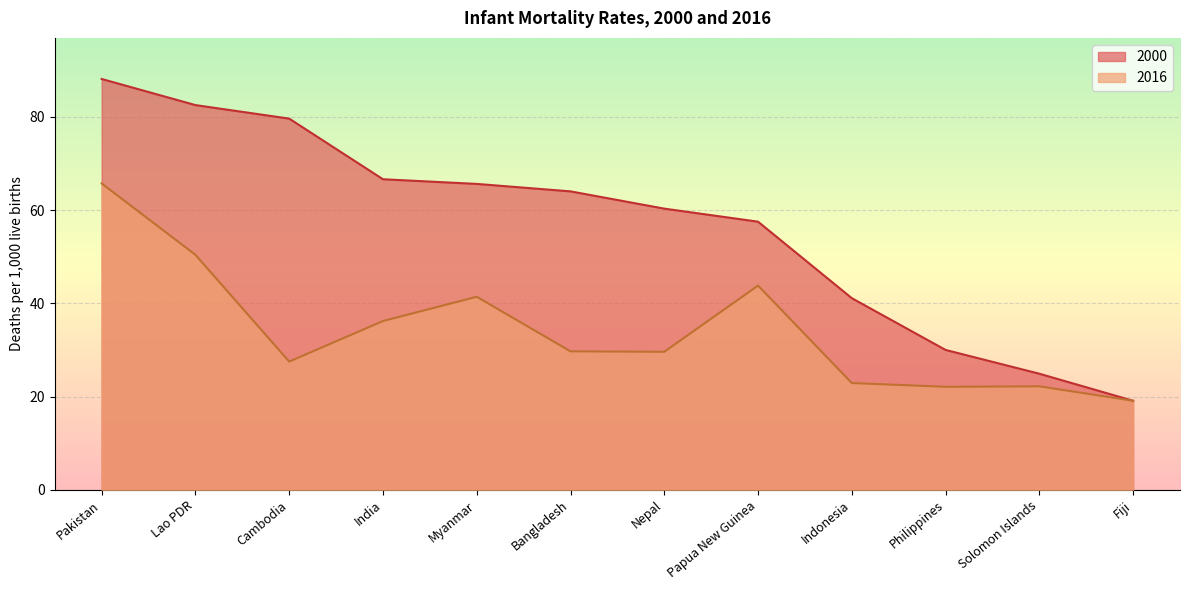

What is the total value across all series at Bangladesh?

93.7